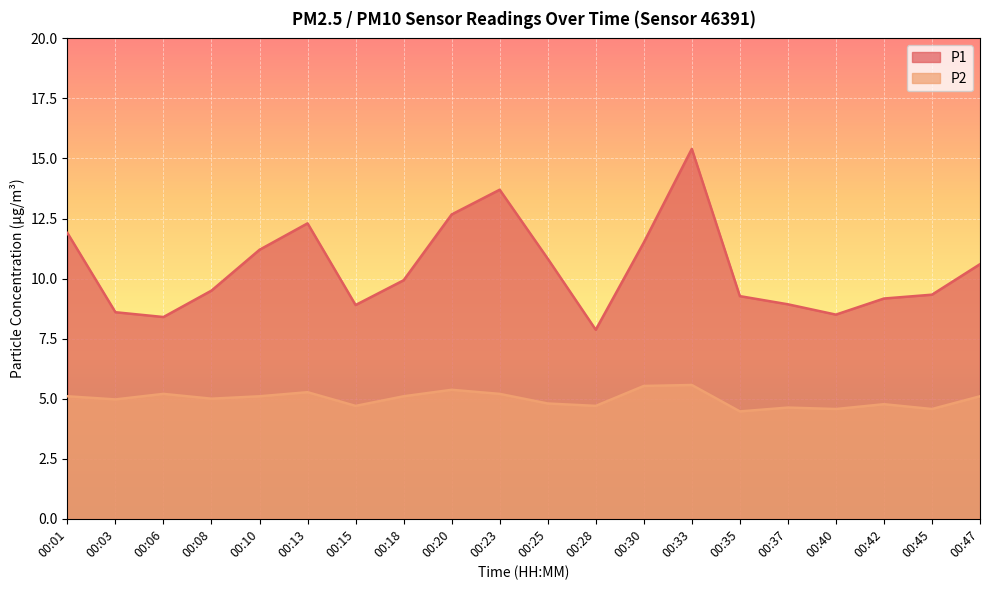

True or false: P1 has more than 1 interior local peaks.

True